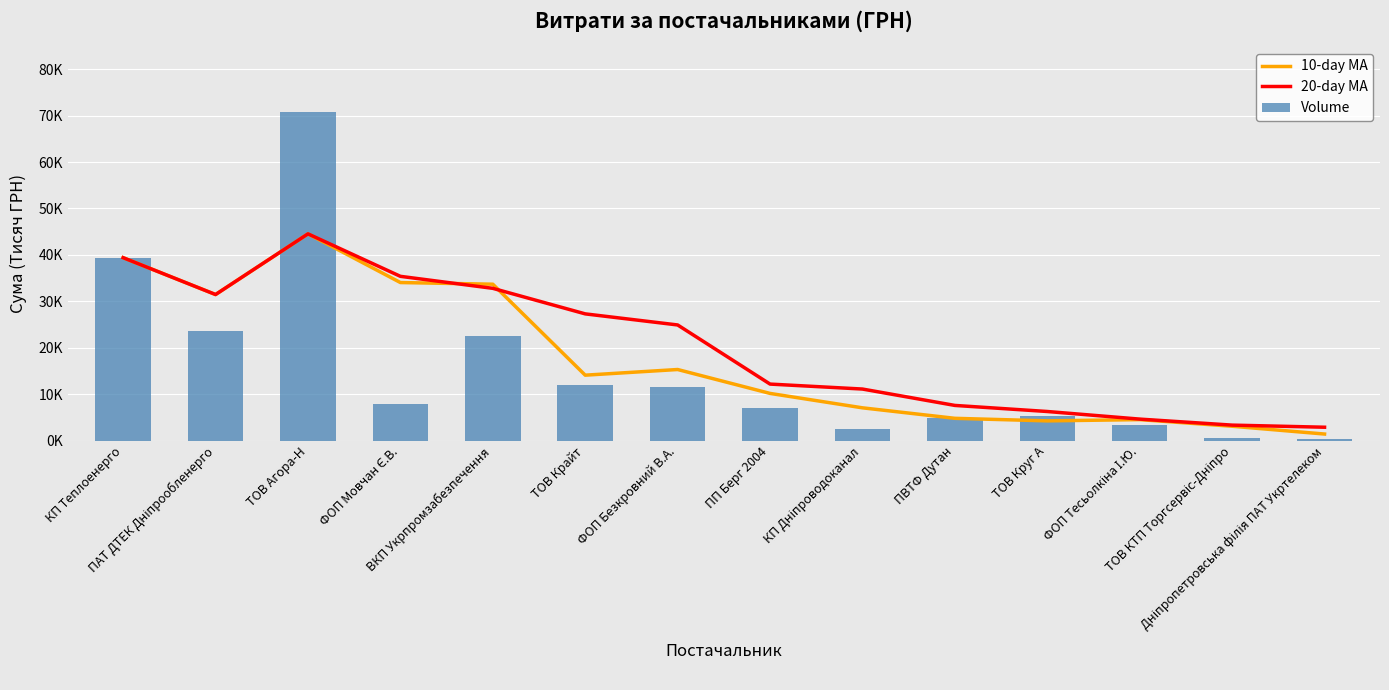

Is the value of Volume at ПП Берг 2004 greater than the value of 20-day MA at ФОП Тесьолкіна І.Ю.?

Yes